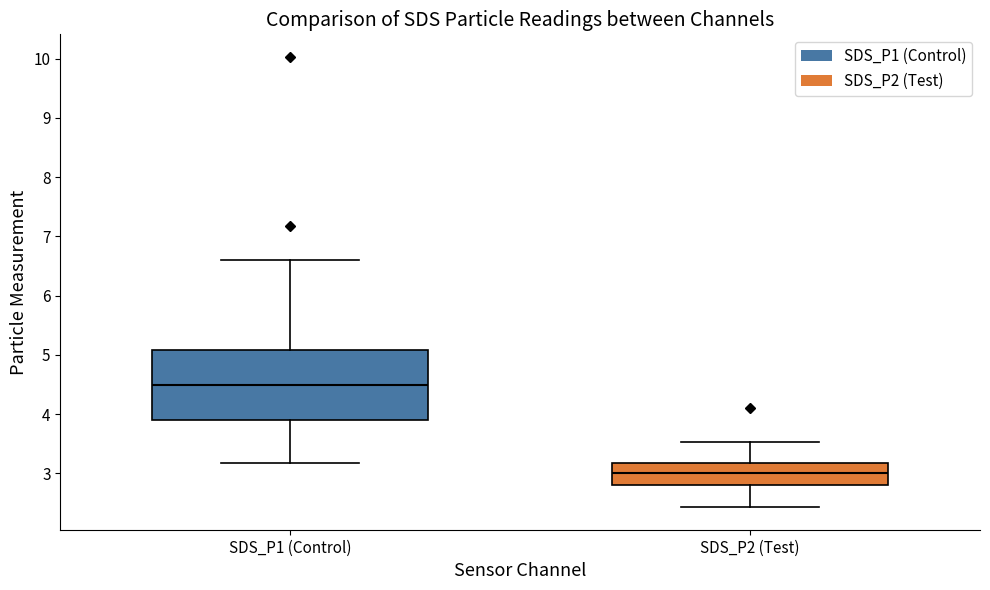

Where is the lower edge of the box for SDS_P1 (Control) on the y-axis? The values are not printed on the chart, so give them approximately, as read against the axis.

3.9